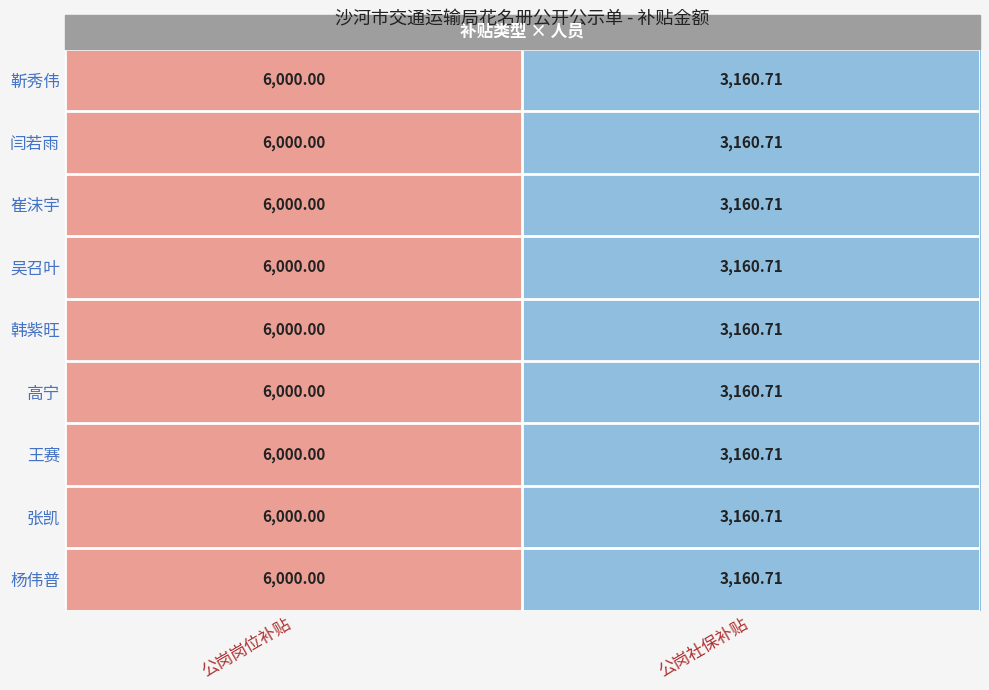

At which category is the sum across all series the highest?

公岗岗位补贴